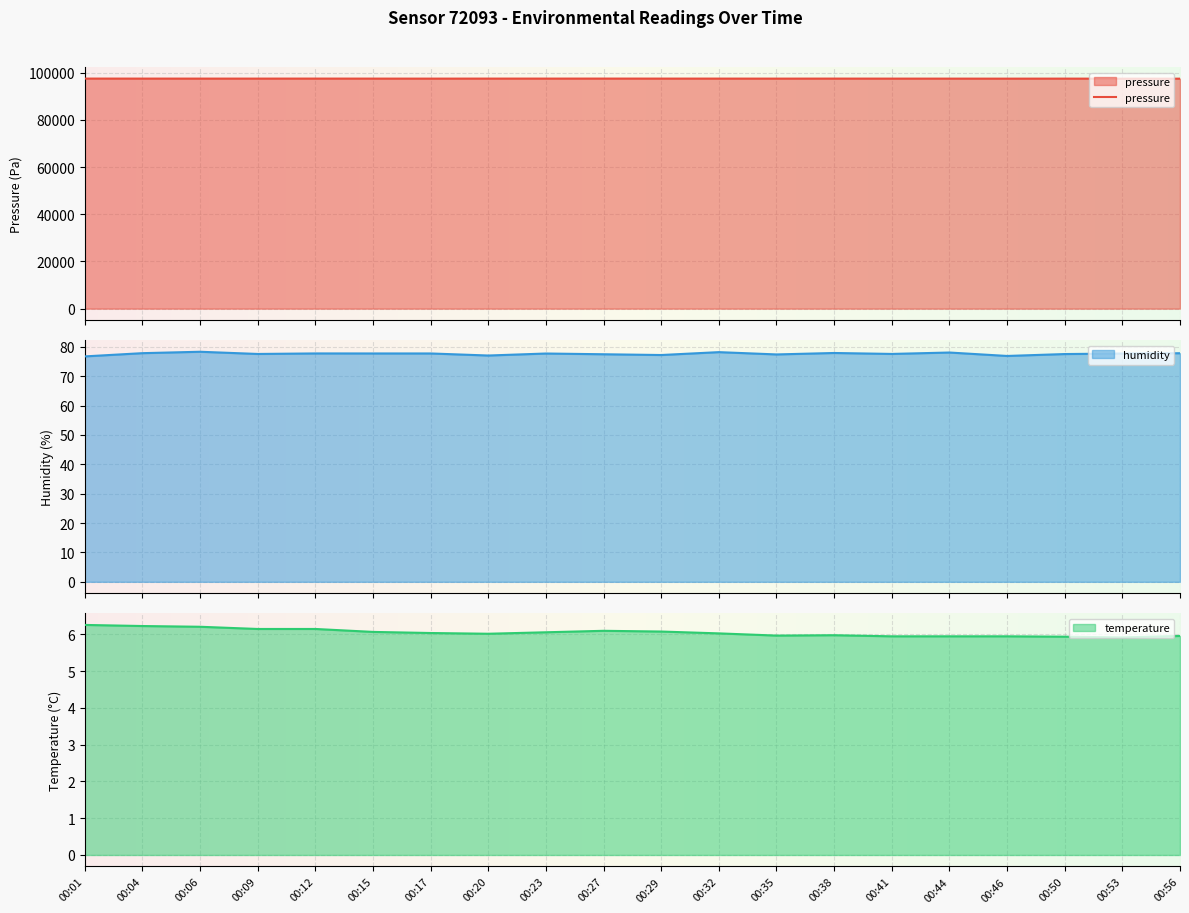

How many data points in temperature are less than 6?

8